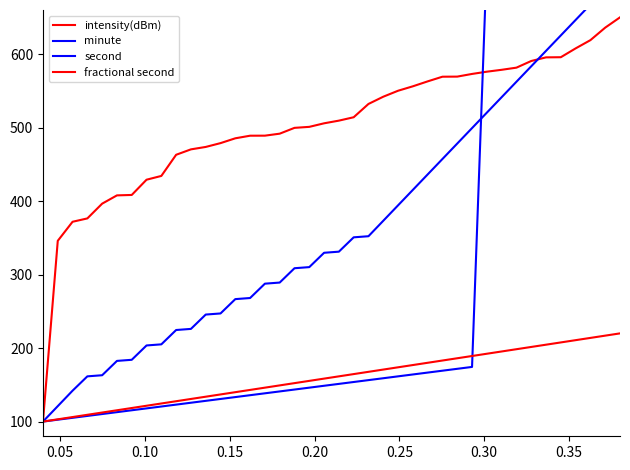

What is the value of the intensity(dBm) point at the 16th from the left?

489.0